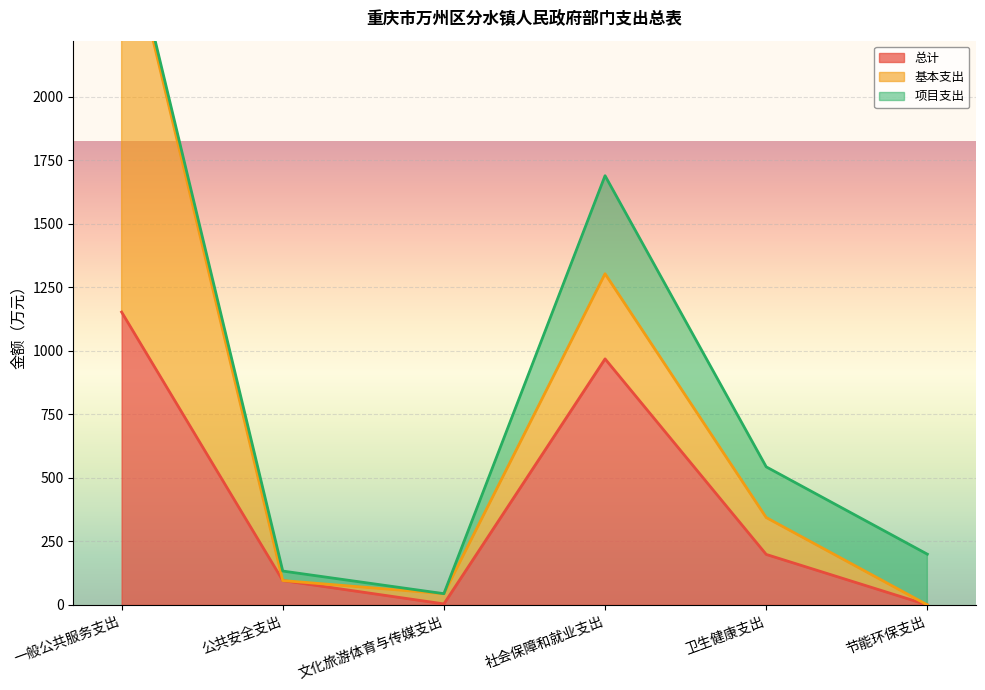

What is the value of the 总计 point at the 3rd from the left?

4.0